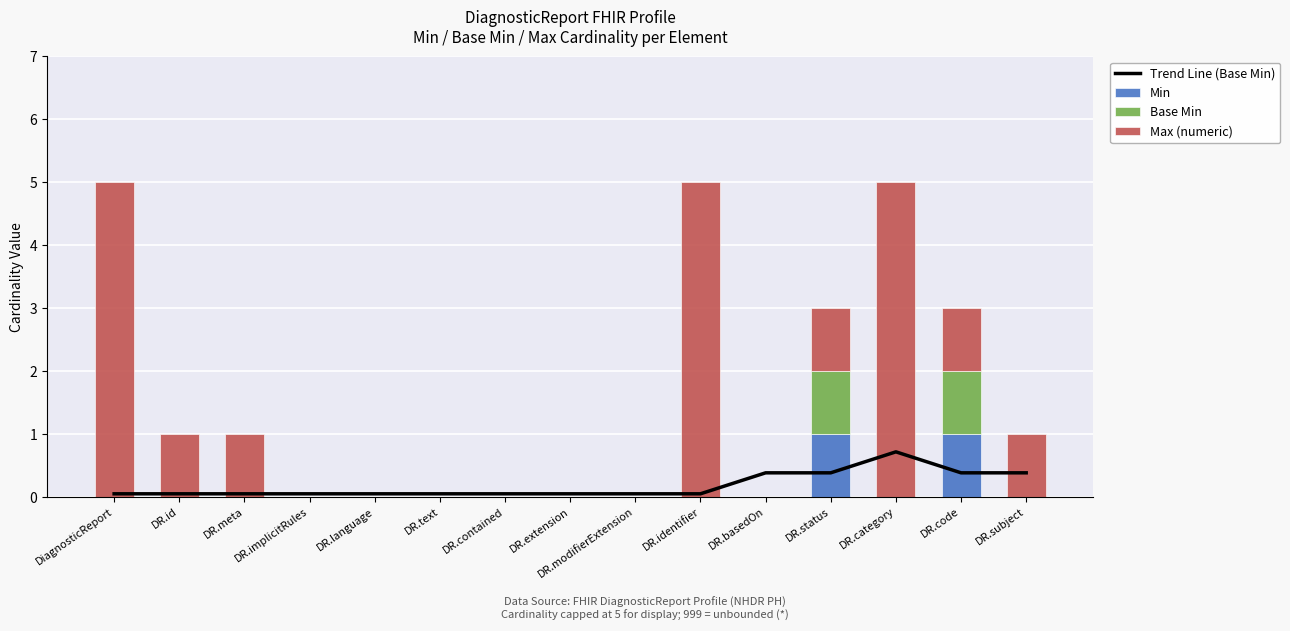

The Max (numeric) series shows -1.7 at DR.implicitRules. True or false?

False